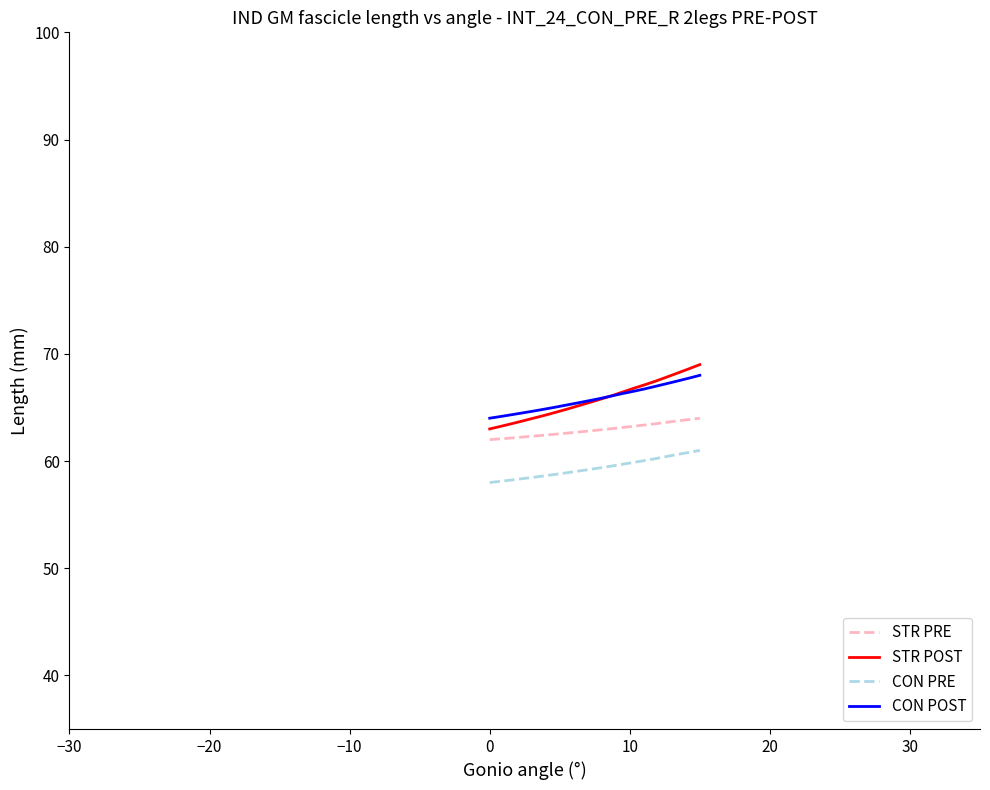

What is the minimum value shown in the chart?

58.0